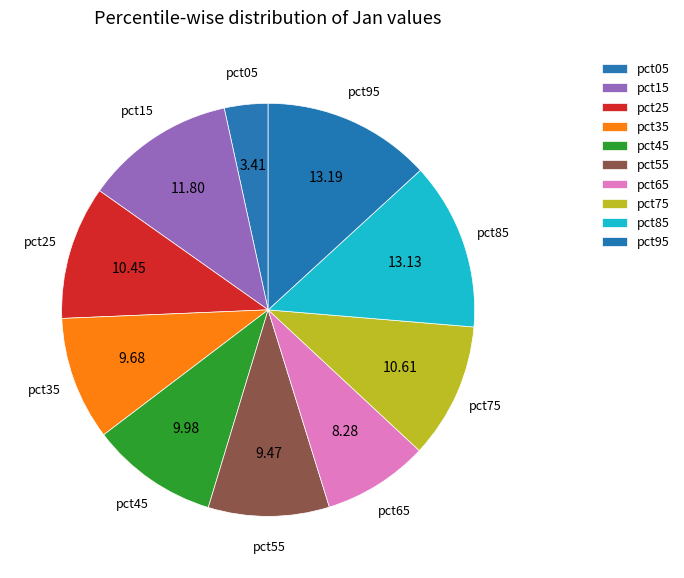

Does any single category account for the majority?

No